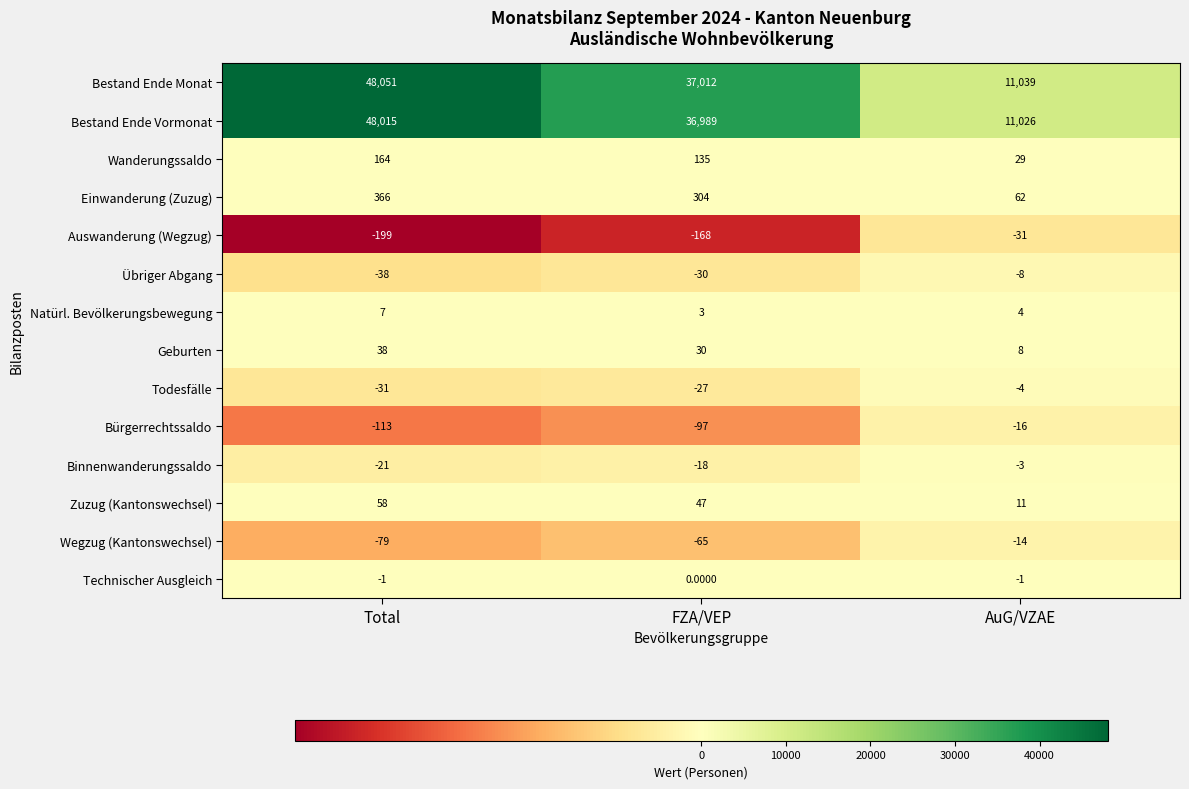

List the series in order of their peak value, highest first.

Bestand Ende Monat, Bestand Ende Vormonat, Einwanderung (Zuzug), Wanderungssaldo, Zuzug (Kantonswechsel), Geburten, Natürl. Bevölkerungsbewegung, Technischer Ausgleich, Binnenwanderungssaldo, Todesfälle, Übriger Abgang, Wegzug (Kantonswechsel), Bürgerrechtssaldo, Auswanderung (Wegzug)